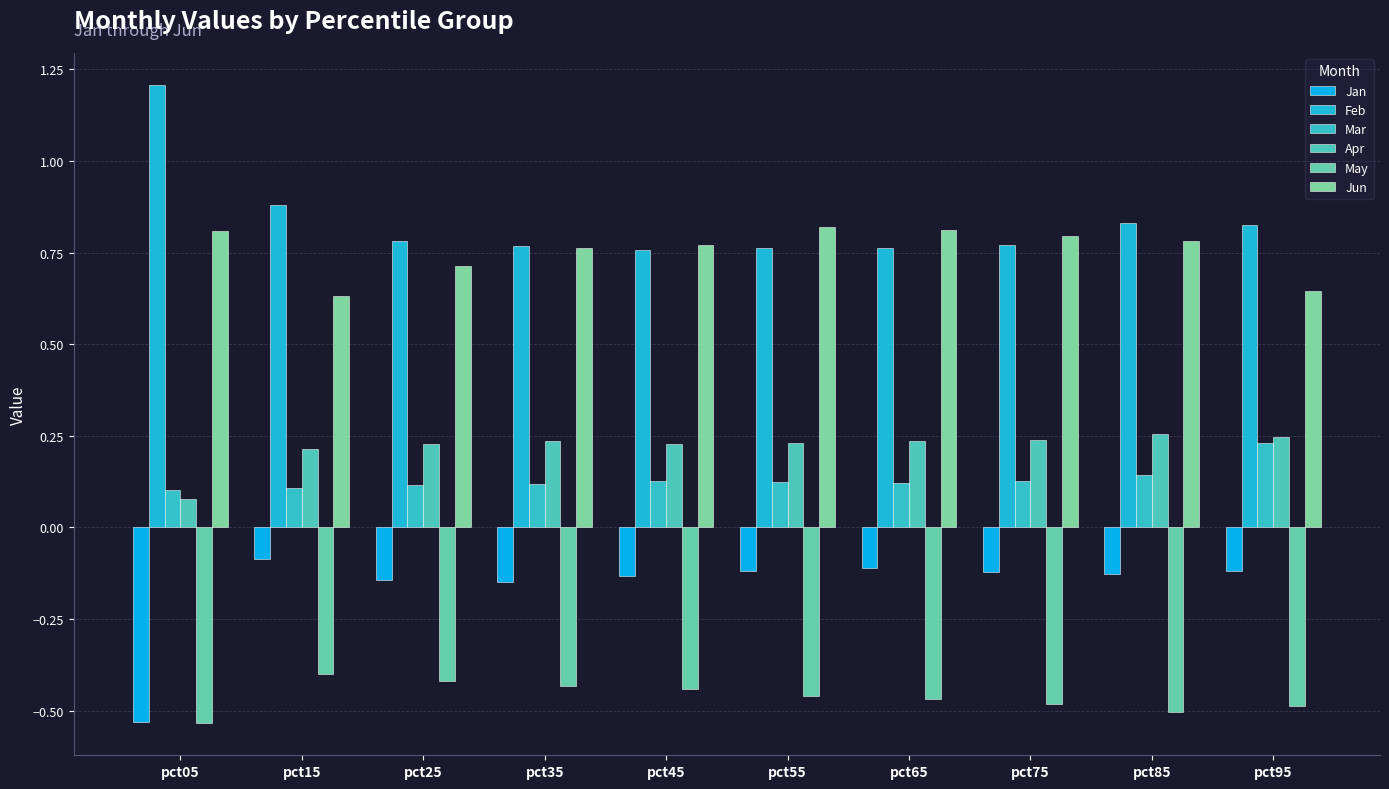

True or false: Jan has a value of -0.1 at pct95.

True